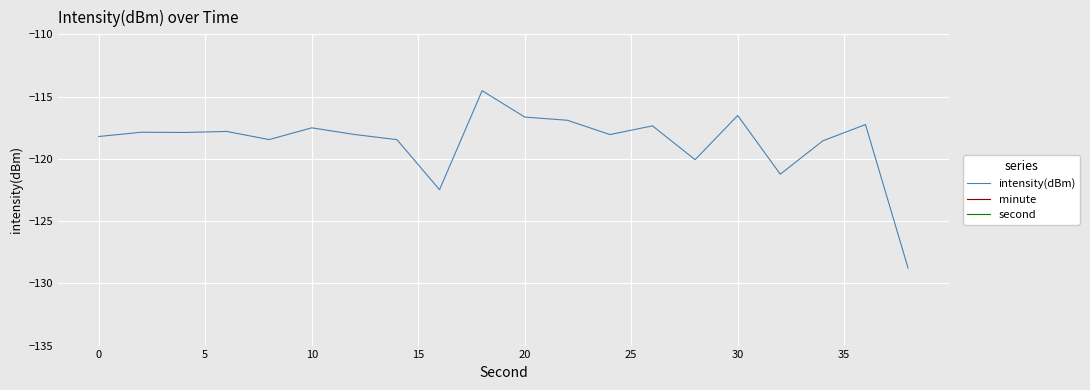

True or false: minute and second cross at least once.

False